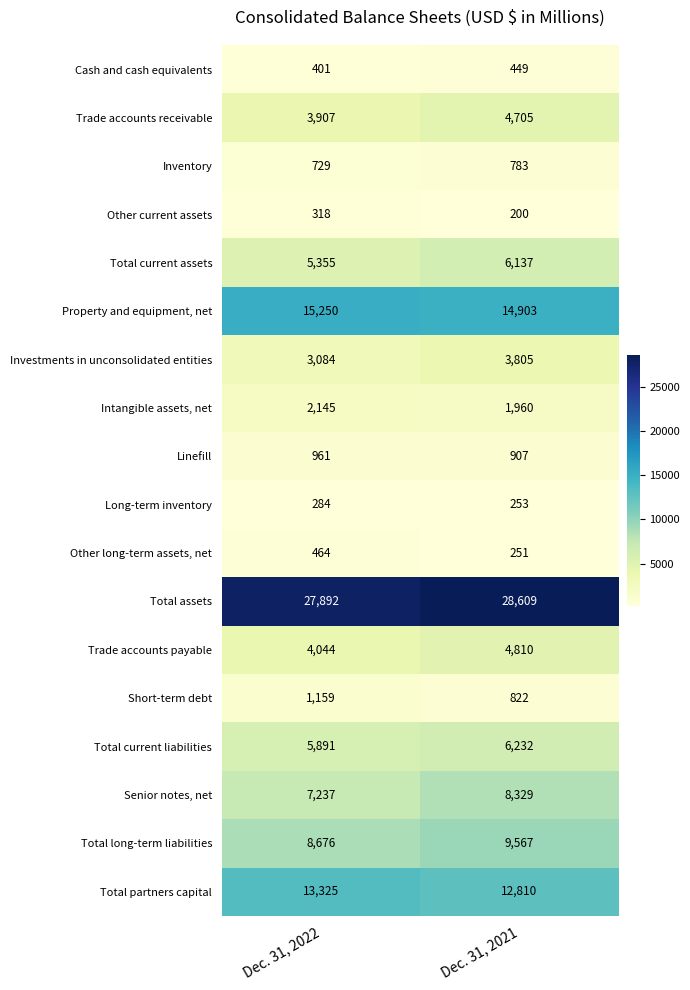

What is the difference between the Total partners capital values at Dec. 31, 2022 and Dec. 31, 2021?

515